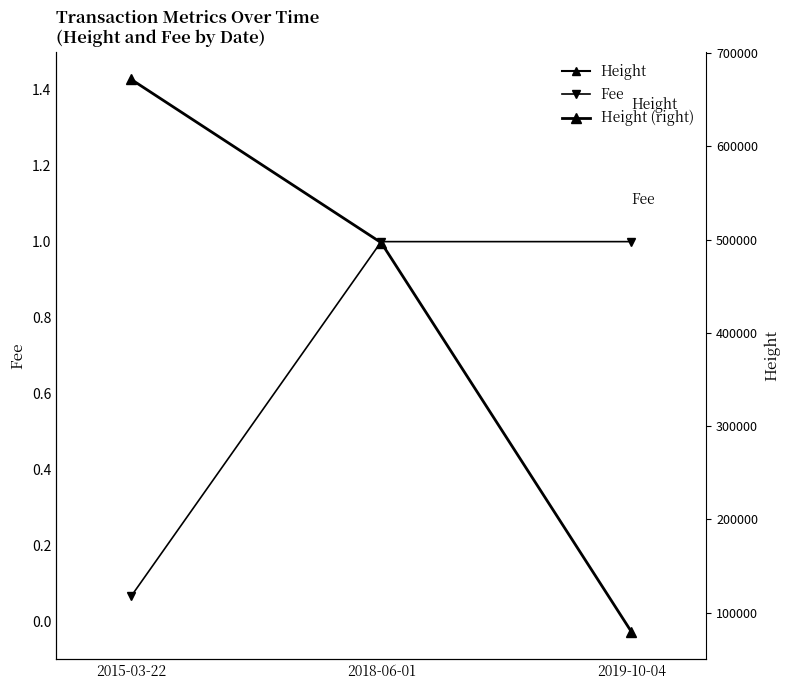

What is the label of the 1st point from the right?

2019-10-04